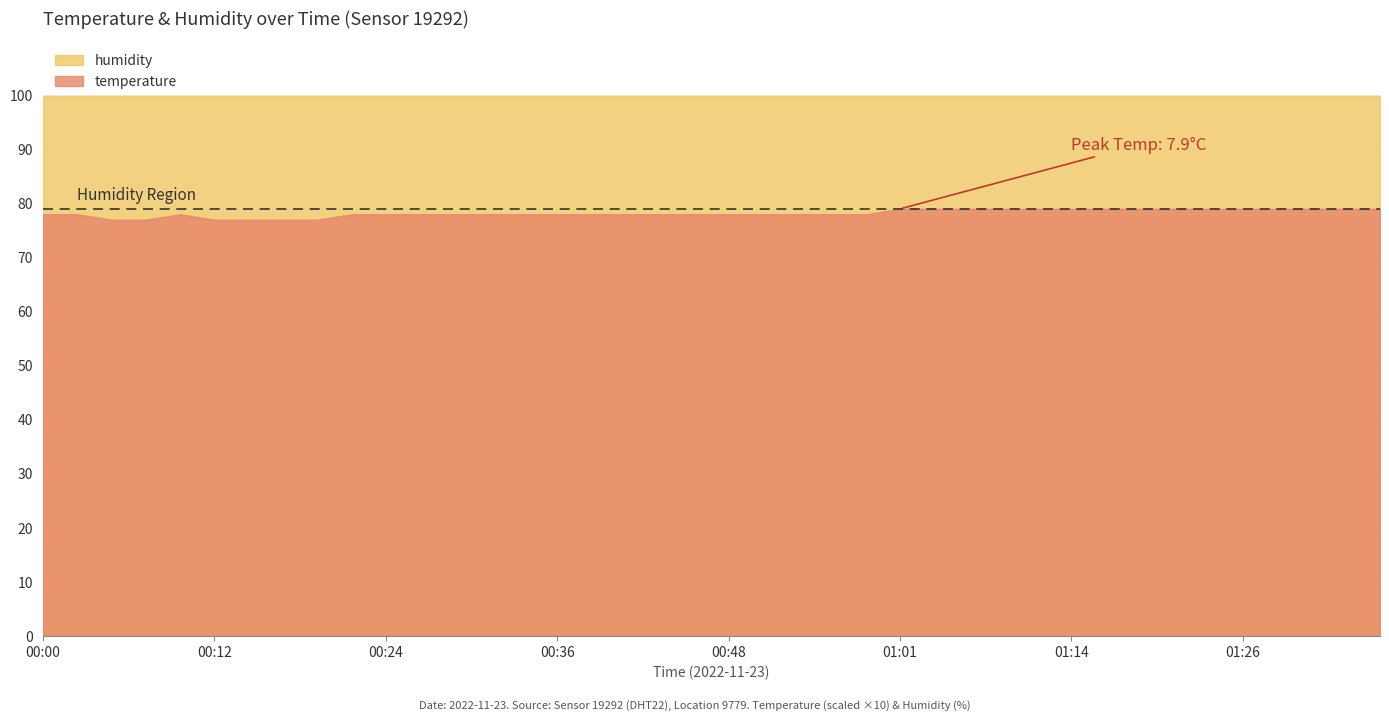

Is the value of humidity at 03:10 greater than the value of temperature at 02:00?

Yes